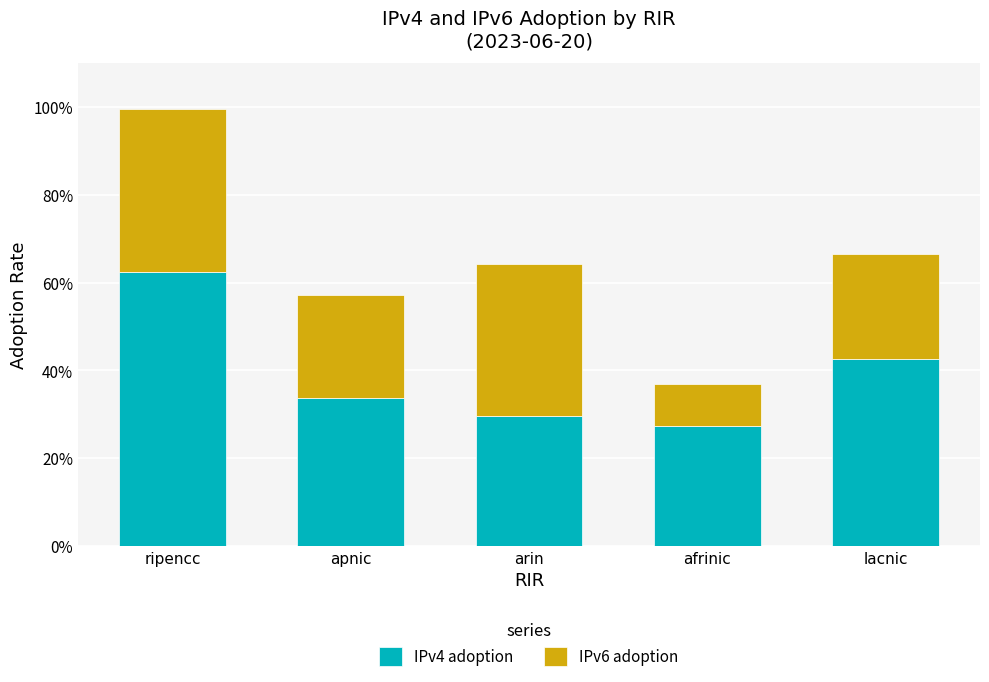

Are the bars grouped side by side (vs. stacked)?

No